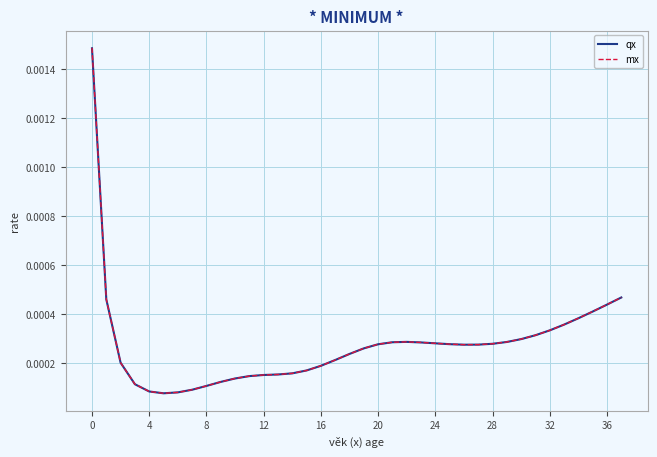

Which series has the widest spread of values?

mx